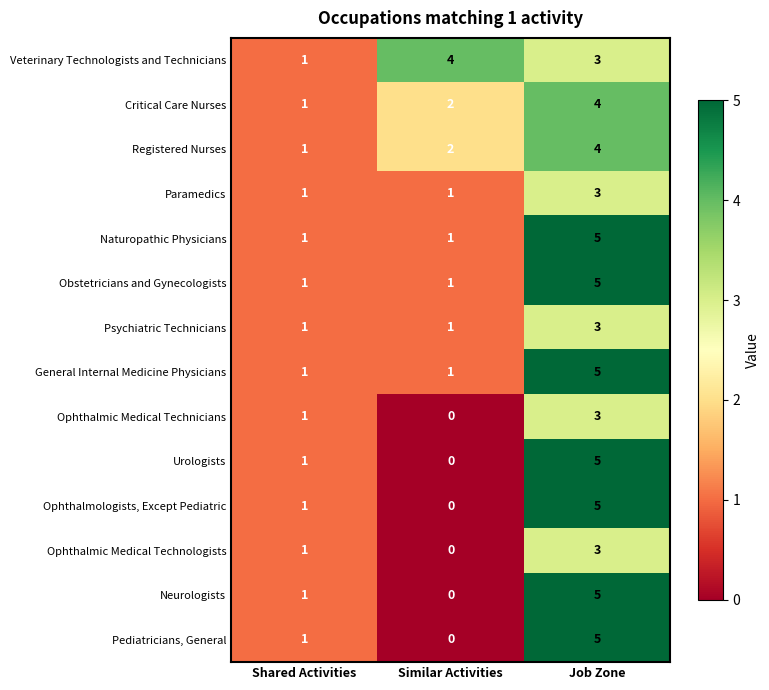

True or false: Ophthalmic Medical Technologists has a value of 3 at Job Zone.

True